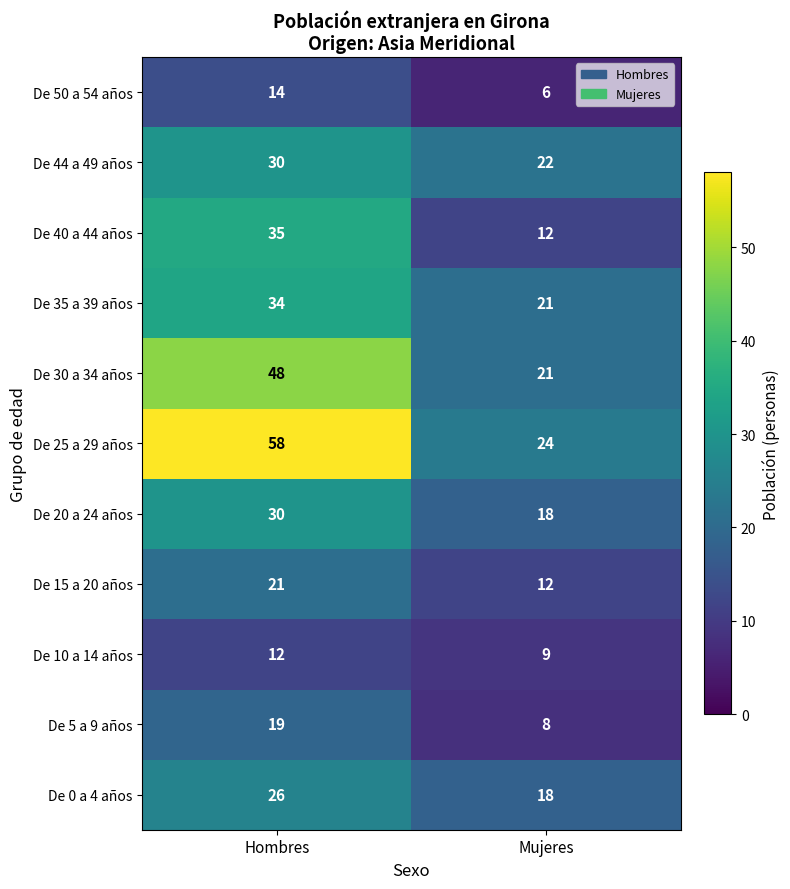

What is the total value across all series at Hombres?

327